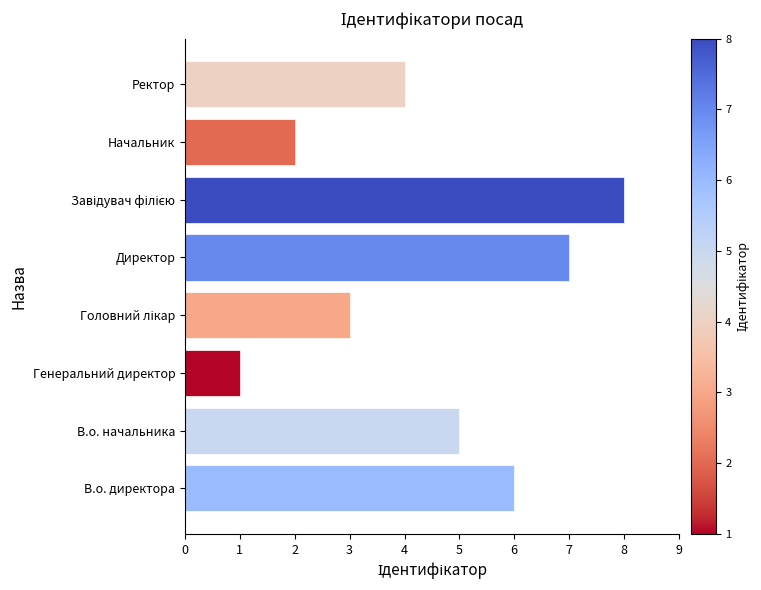

Approximately how many times larger is the value at В.о. директора compared to Генеральний директор?

6.0